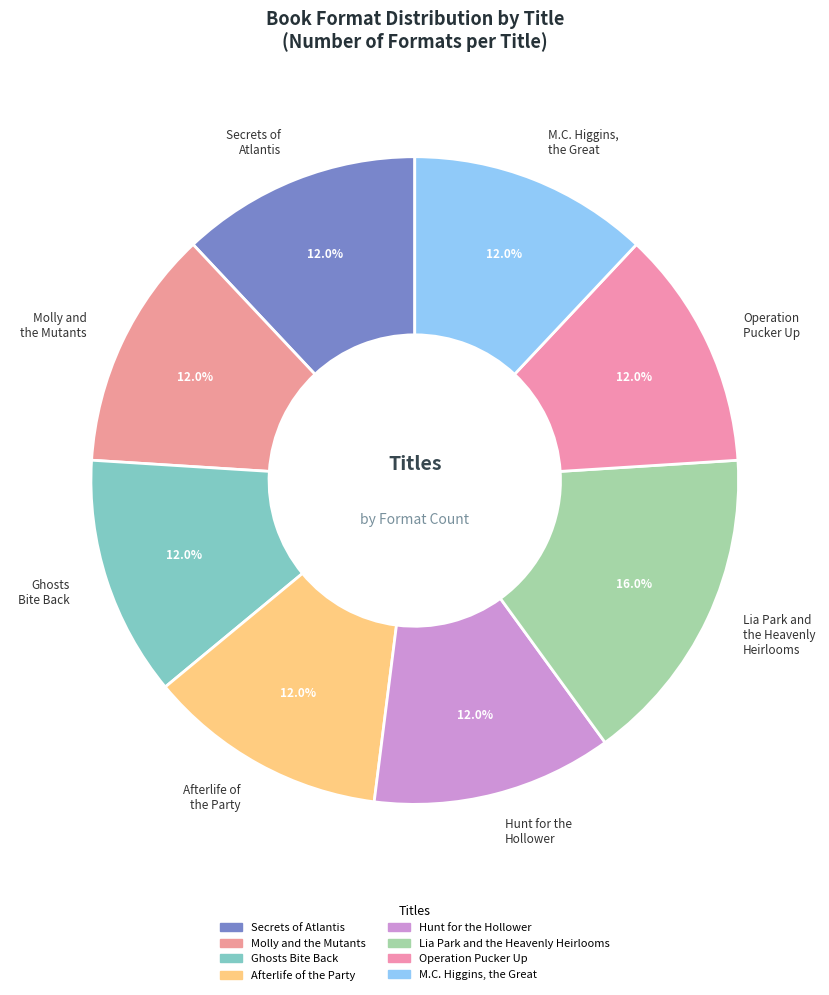

How many segments does this pie chart have?

8